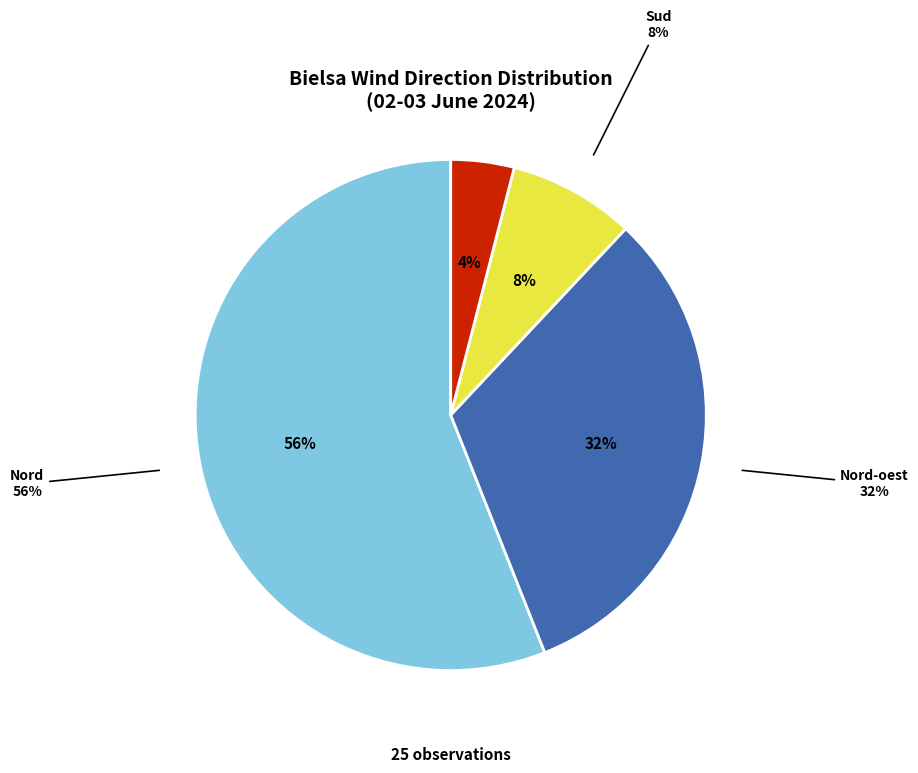

Rank the categories by value from lowest to highest.

Sud-est, Sud, Nord-oest, Nord